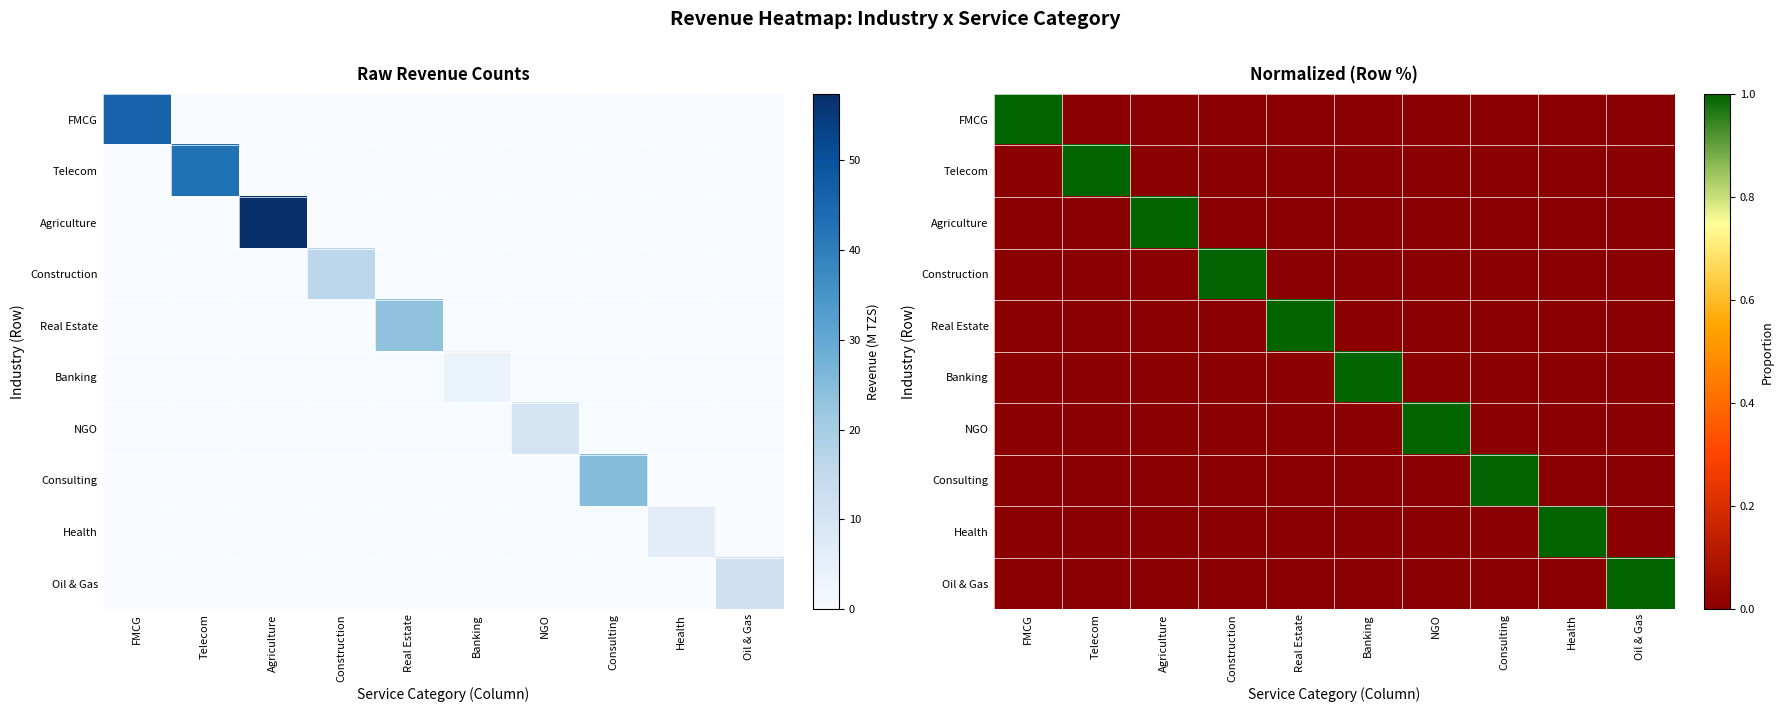

At how many categories does at least one series exceed 0?

10